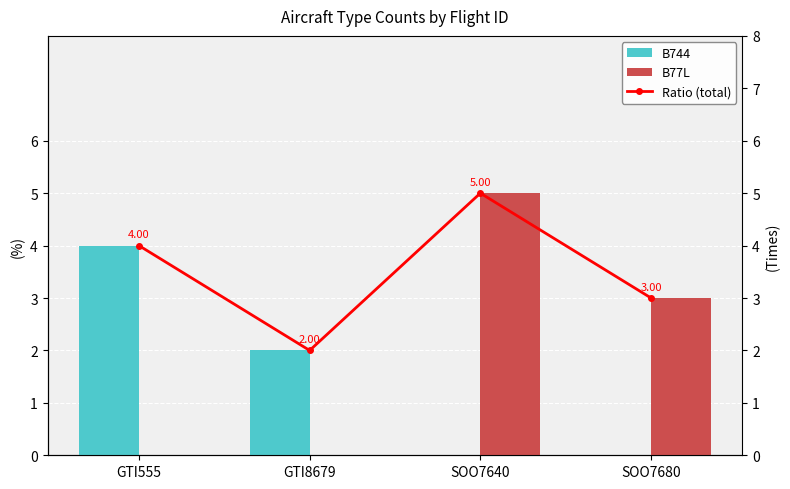

Count the B744 values in the range 0 to 4.

4